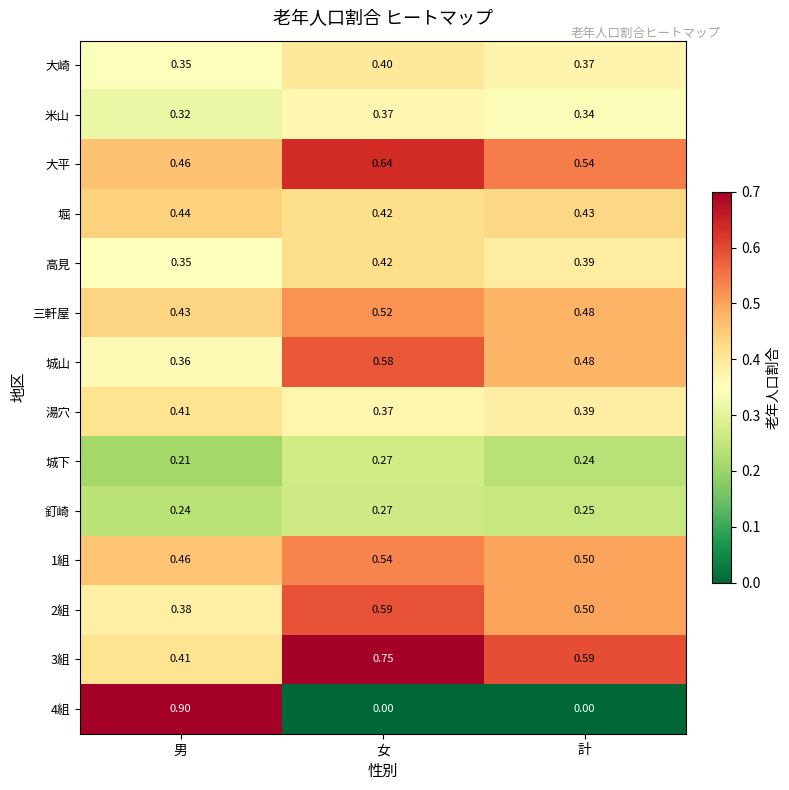

What is the greatest value displayed?

0.9